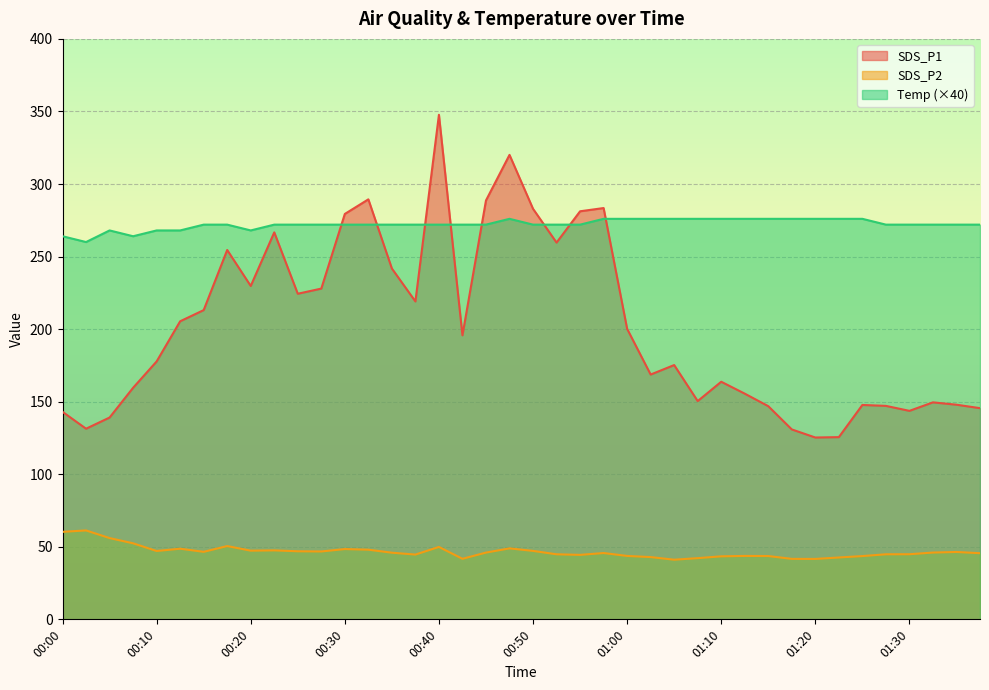

List the labels in order of Temp value, smallest first.

00:03, 00:00, 00:08, 00:05, 00:10, 00:13, 00:20, 00:15, 00:18, 00:23, 00:25, 00:28, 00:30, 00:33, 00:35, 00:37, 00:40, 00:42, 00:45, 00:50, 00:52, 00:55, 01:27, 01:30, 01:32, 01:35, 01:37, 00:47, 00:57, 01:00, 01:02, 01:05, 01:07, 01:10, 01:12, 01:15, 01:17, 01:20, 01:22, 01:25